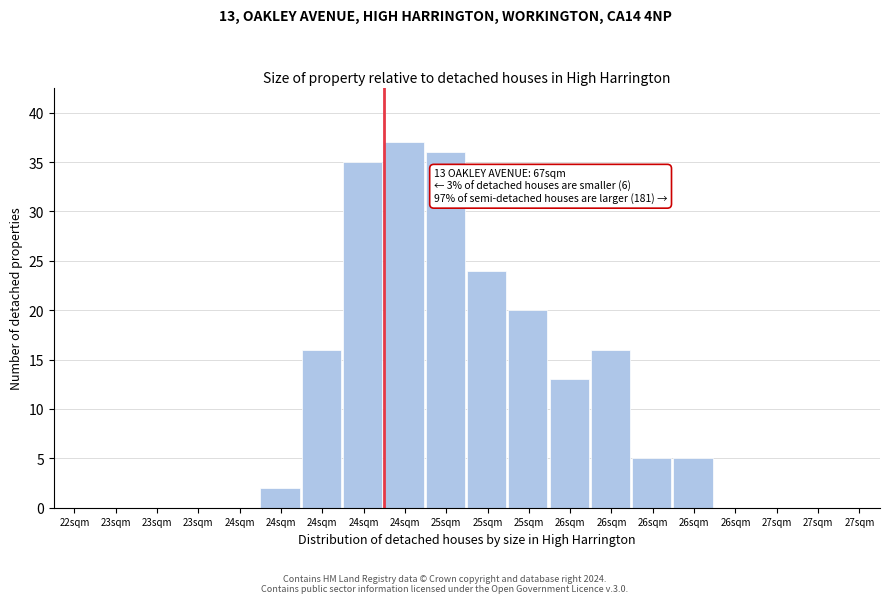

How many series are shown in this chart?

1